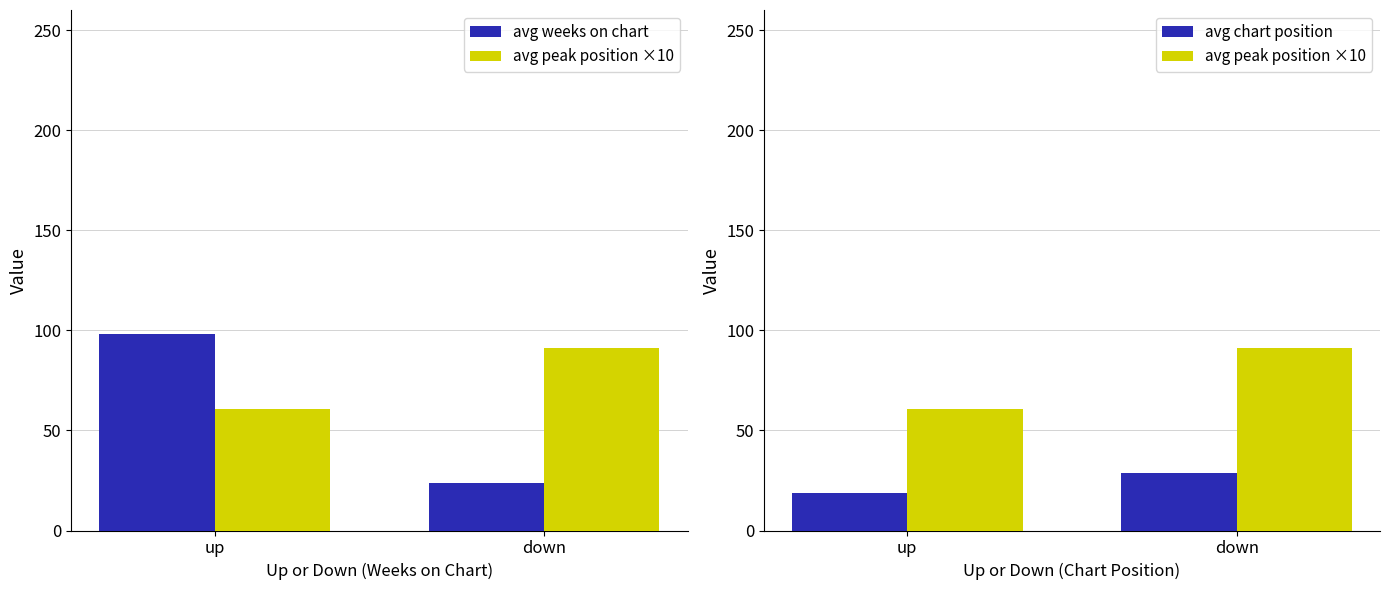

What is the difference between the avg chart position values at down and up?

10.0